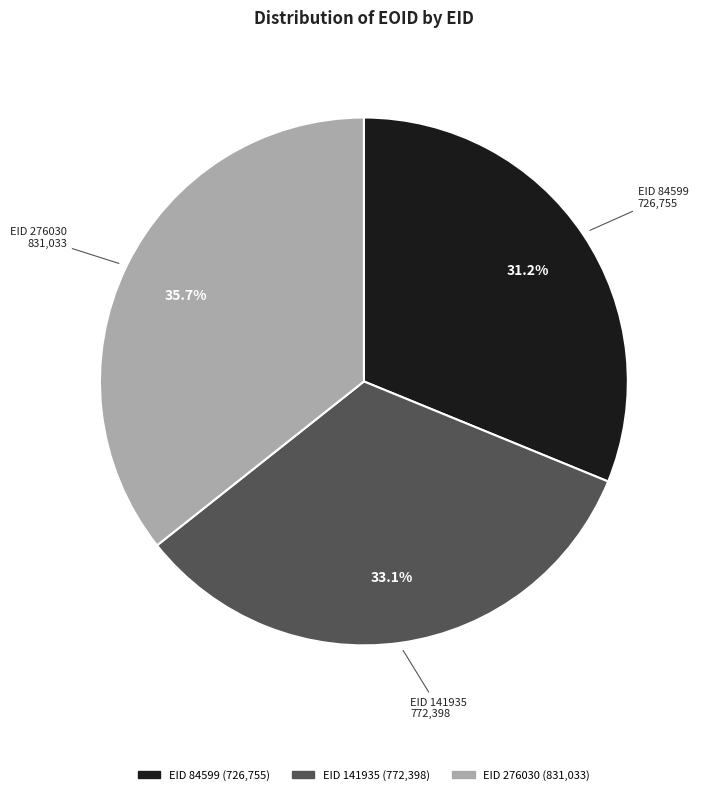

Is there a majority slice in this chart?

No